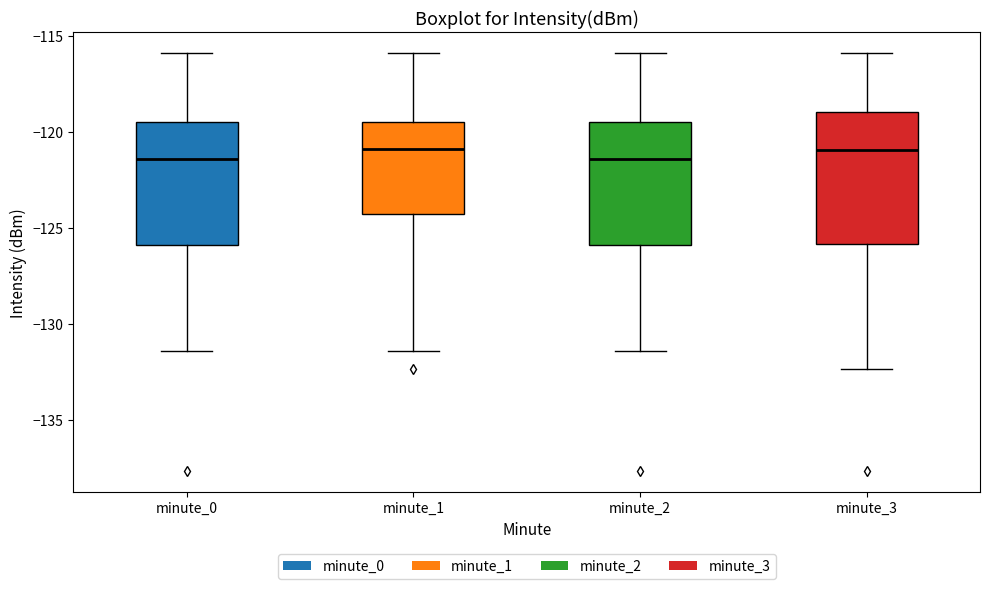

Where does the upper whisker of the box for minute_0 end on the y-axis? The values are not printed on the chart, so give them approximately, as read against the axis.

-116.0